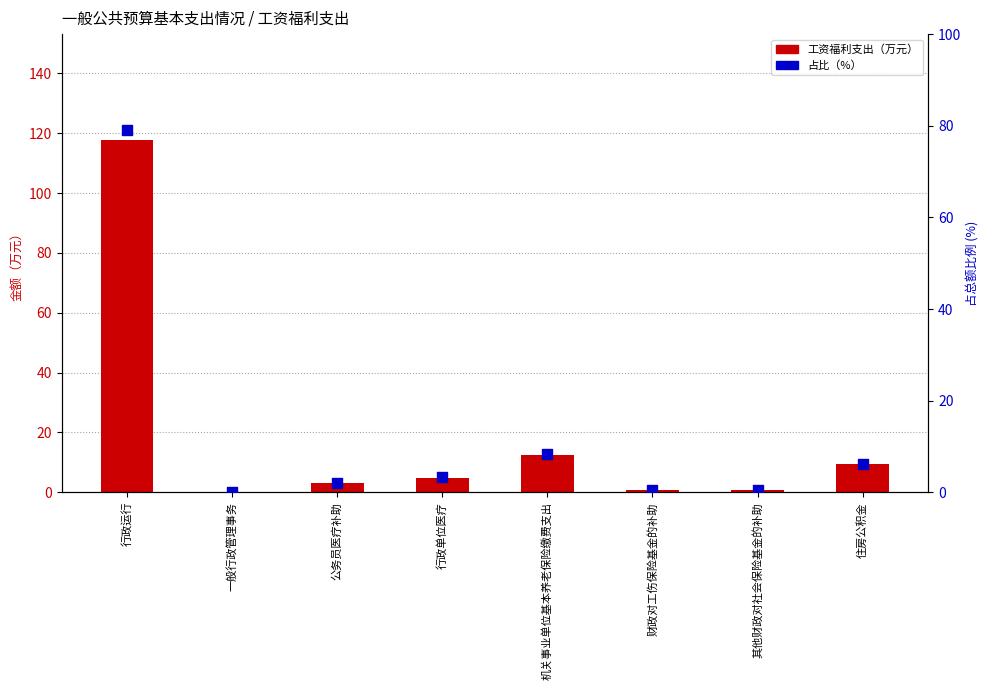

Which series has the largest total across all categories?

工资福利支出